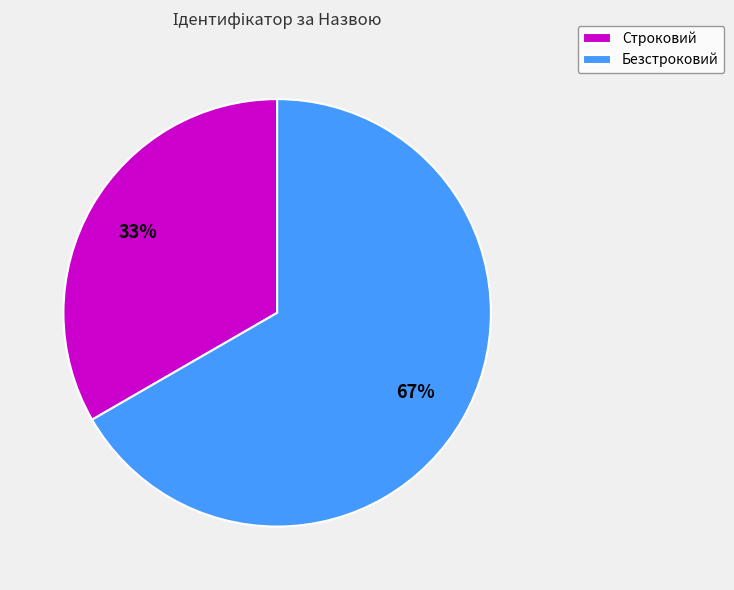

To the nearest percent, what portion does Строковий represent?

33%